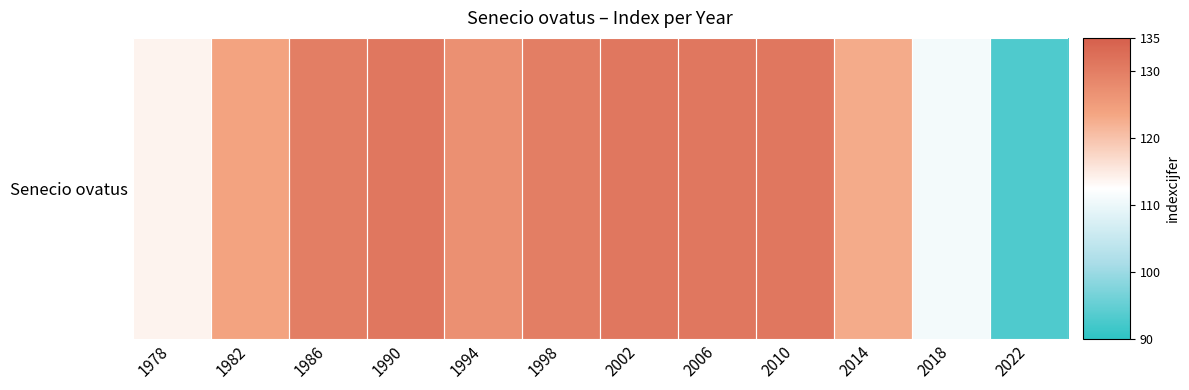

What is the ratio of the value at 1998 to the value at 1978?

1.1